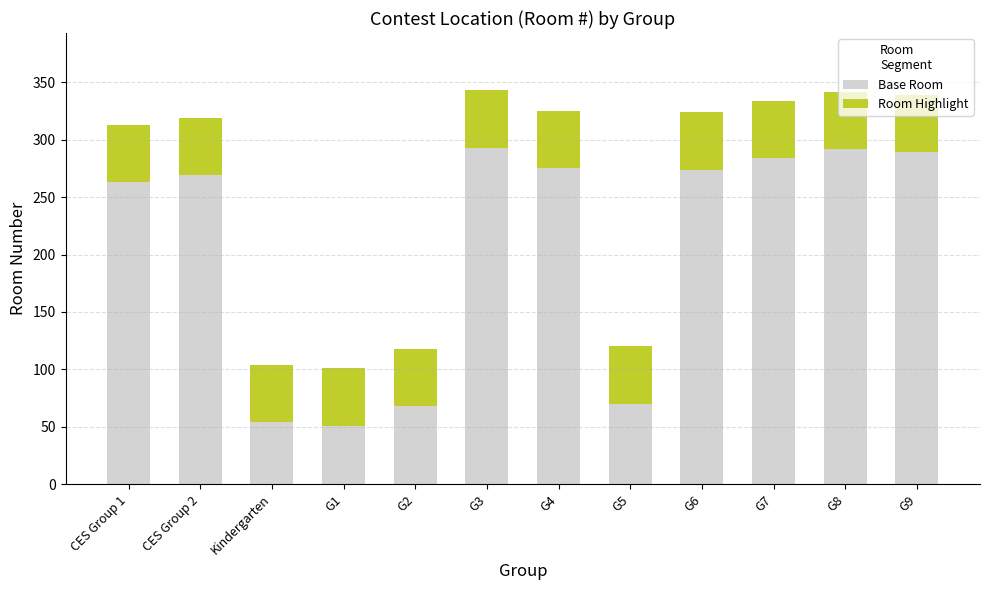

How many data points in Base Room are less than 274?

6